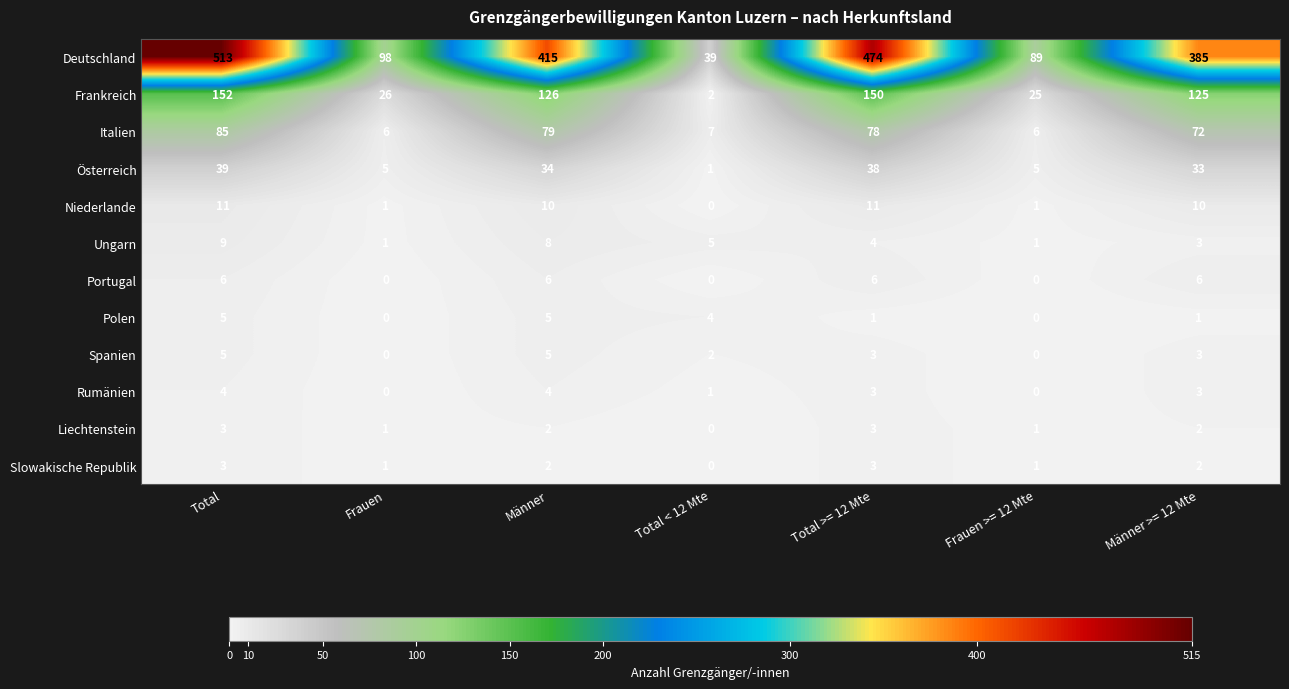

Which series has the largest range (max minus min)?

Deutschland